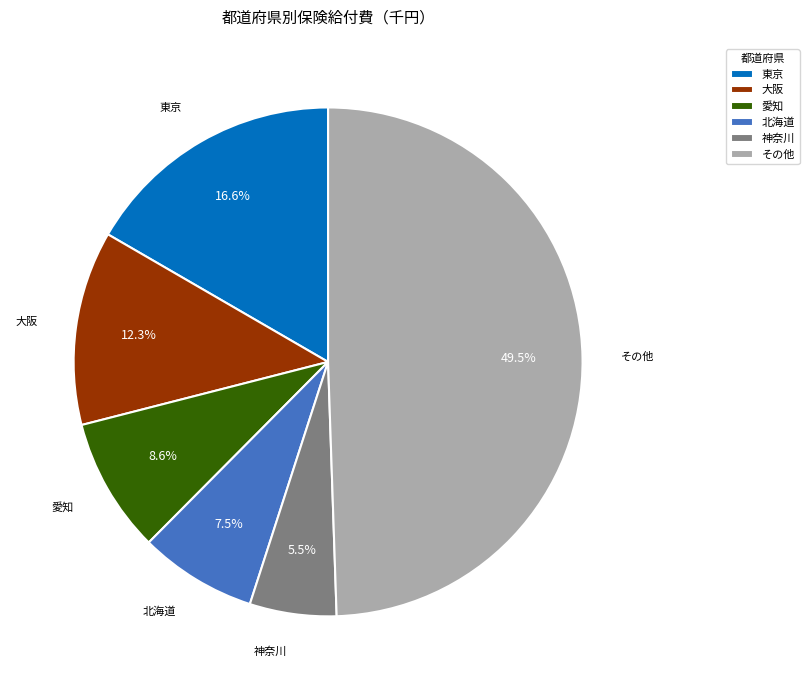

Combined, do 神奈川 and 大阪 account for over 50%?

No